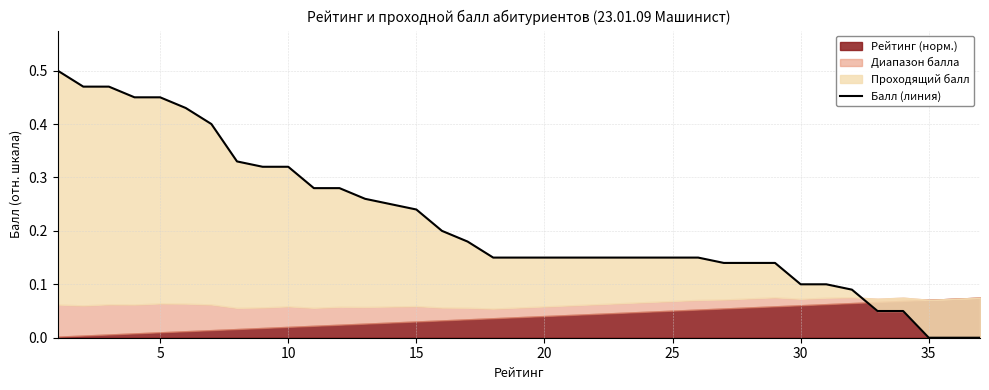

What is the sum of all values?

8.0